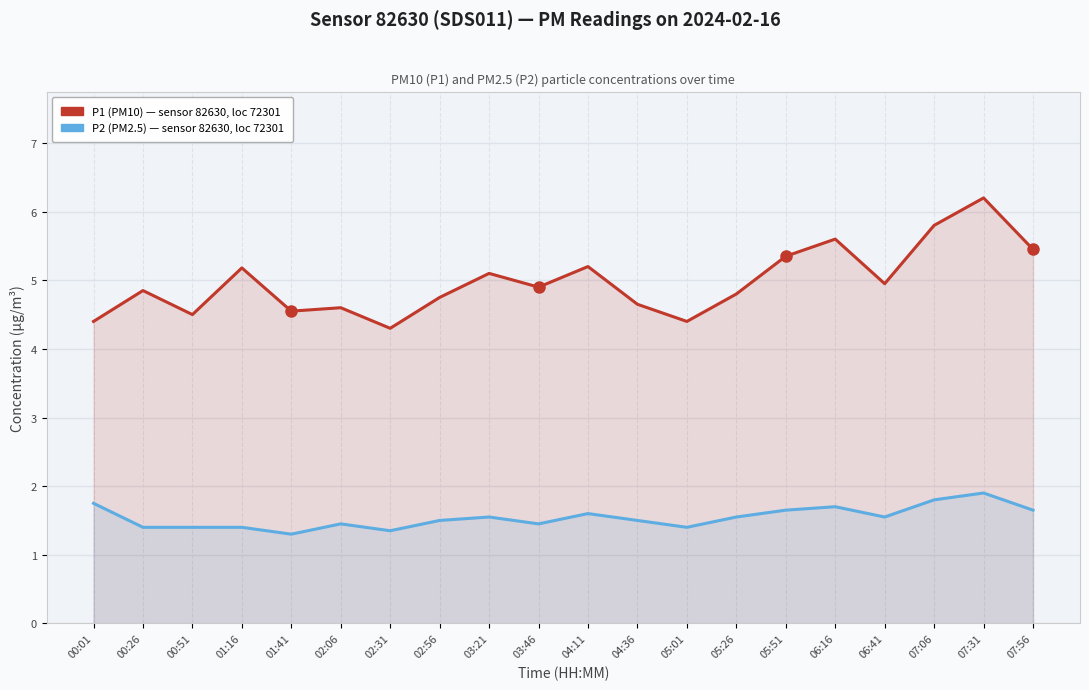

Which category has the highest value in the P2 (PM2.5) series?

07:31